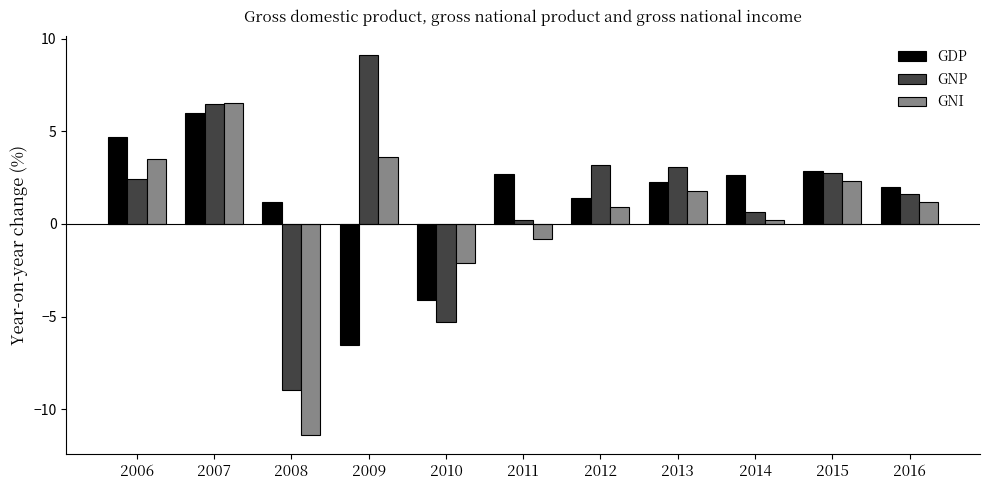

True or false: GDP has a value of 6.0 at 2007.

True